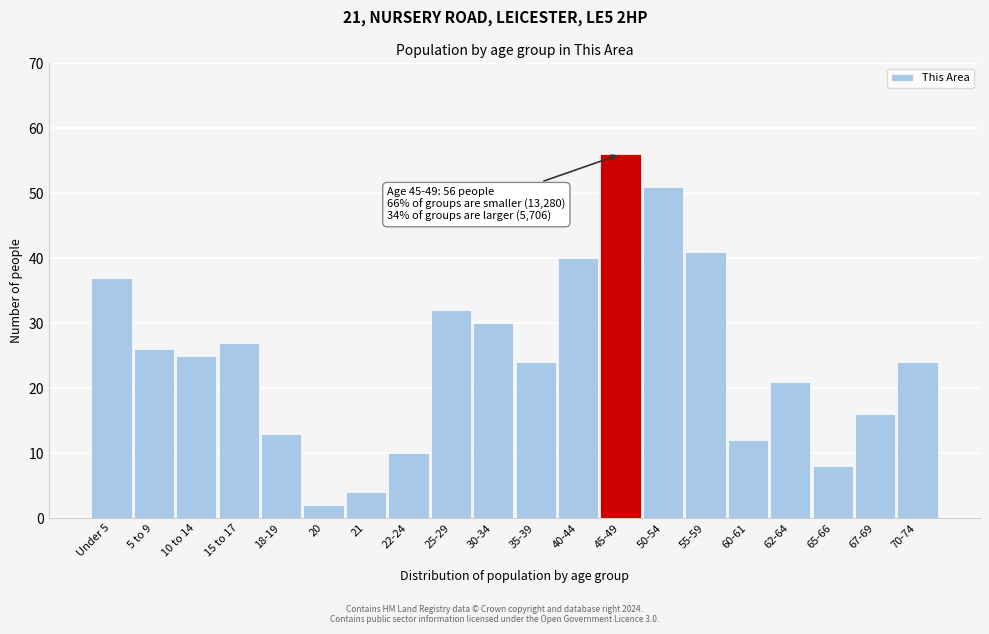

Reading left to right, list all the values displayed in this chart.

Under 5=37	5 to 9=26	10 to 14=25	15 to 17=27	18-19=13	20=2	21=4	22-24=10	25-29=32	30-34=30	35-39=24	40-44=40	45-49=56	50-54=51	55-59=41	60-61=12	62-64=21	65-66=8	67-69=16	70-74=24